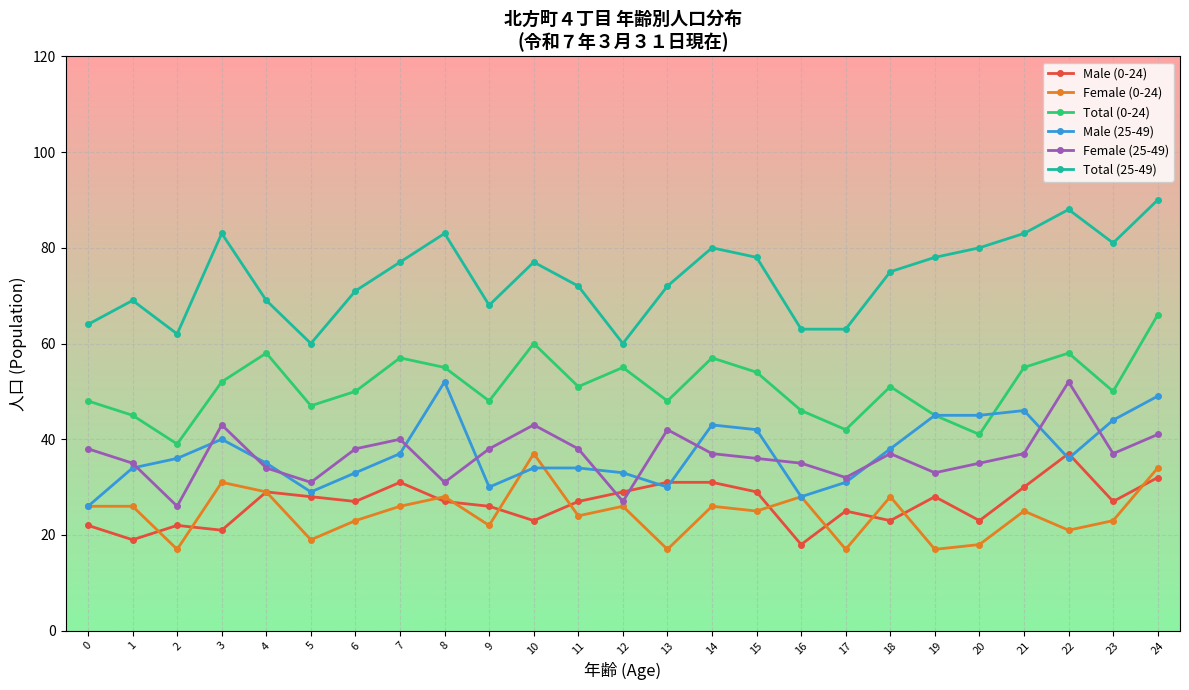

What is the maximum value shown in the chart?

90